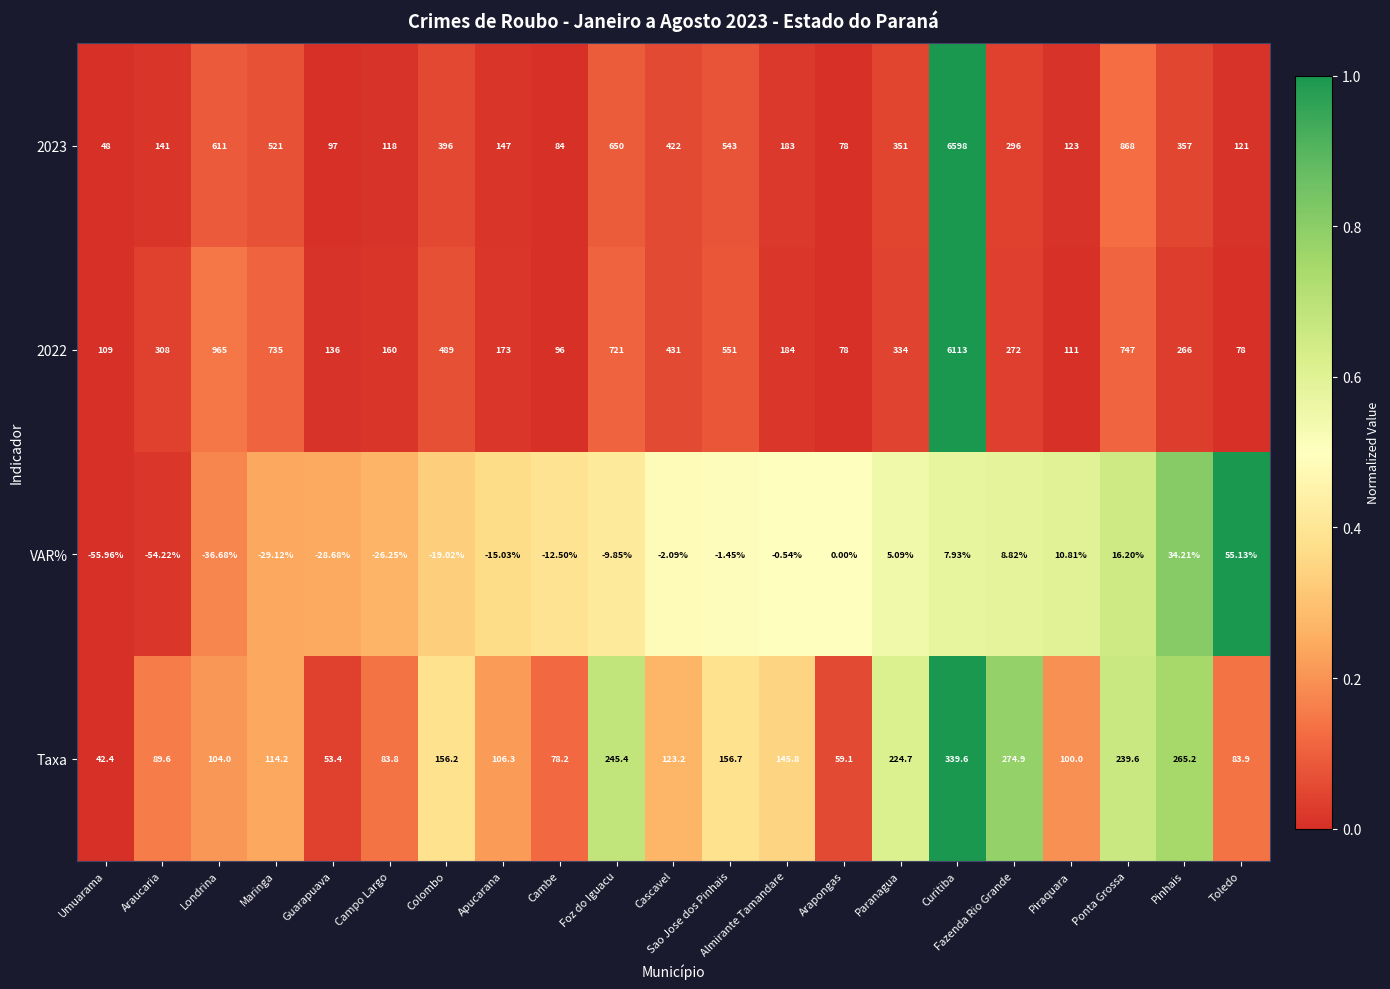

Between Foz do Iguacu and Pinhais, which series saw the biggest shift?

2022